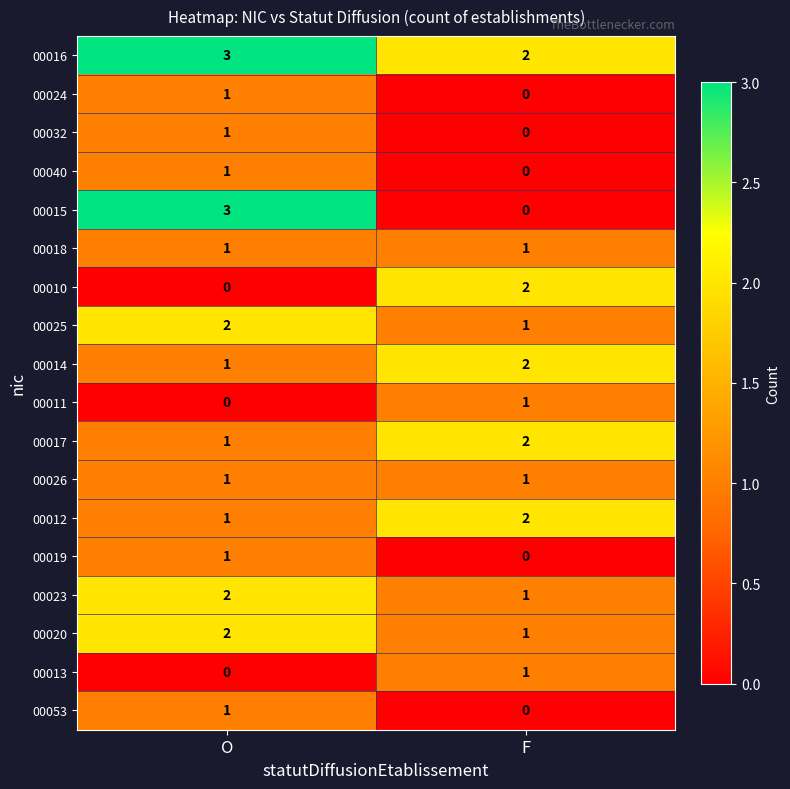

At which category is the sum across all series the highest?

O